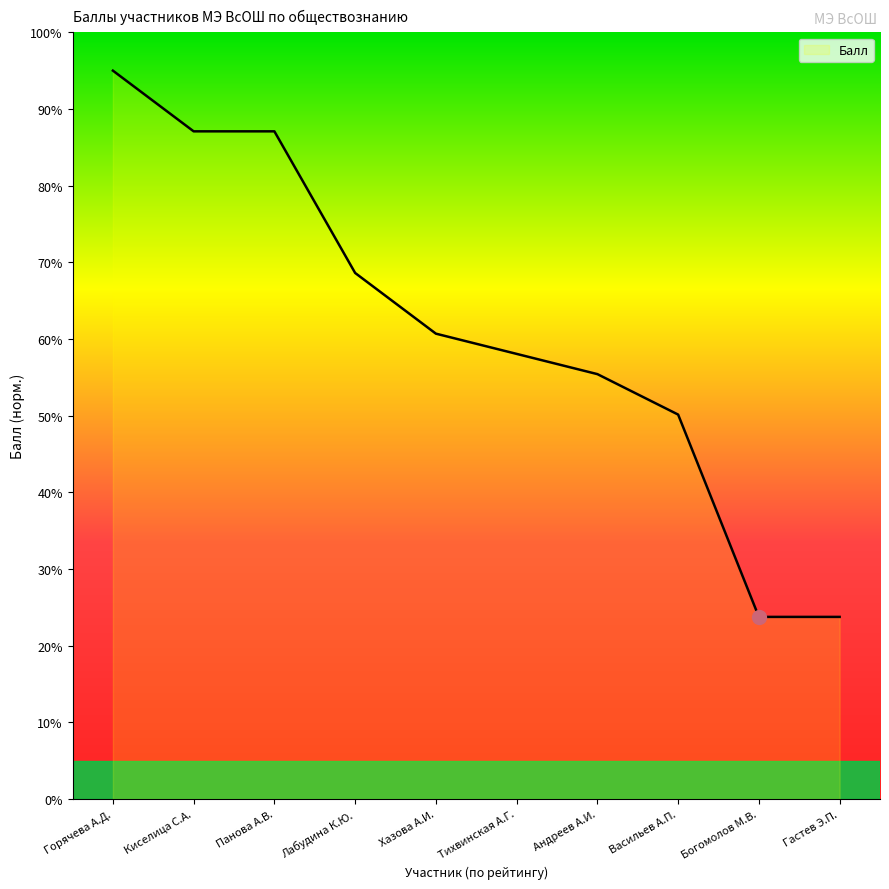

Does the chart display data point markers on the line(s)?

No